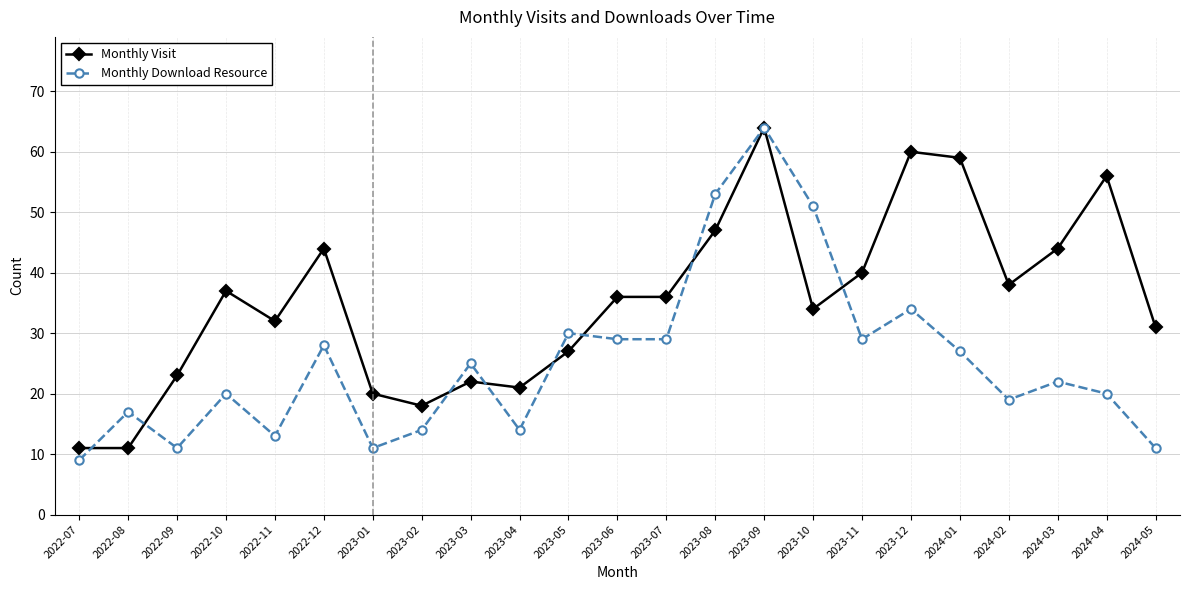

True or false: Monthly Download Resource and Monthly Visit cross at least once.

True